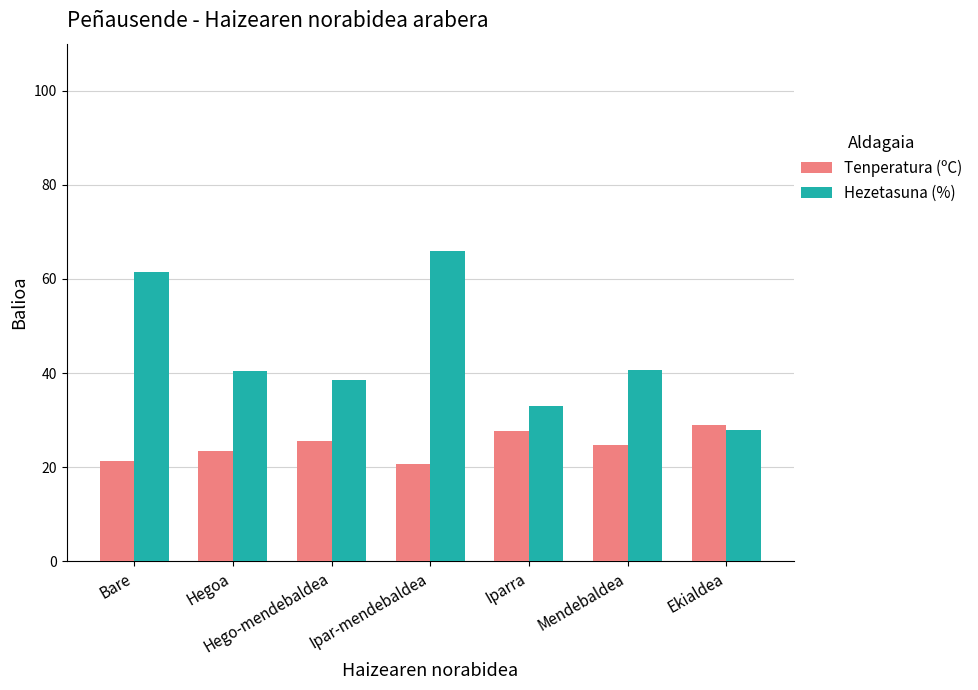

Which series changed the most between Iparra and Ekialdea?

Hezetasuna (%)